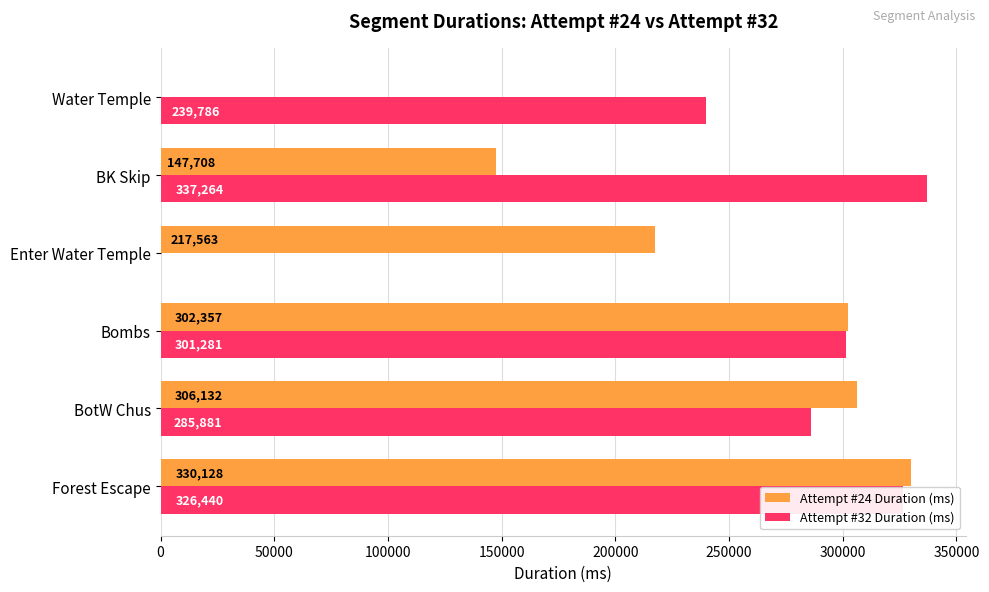

Which series has the largest total across all categories?

Attempt #32 Duration (ms)